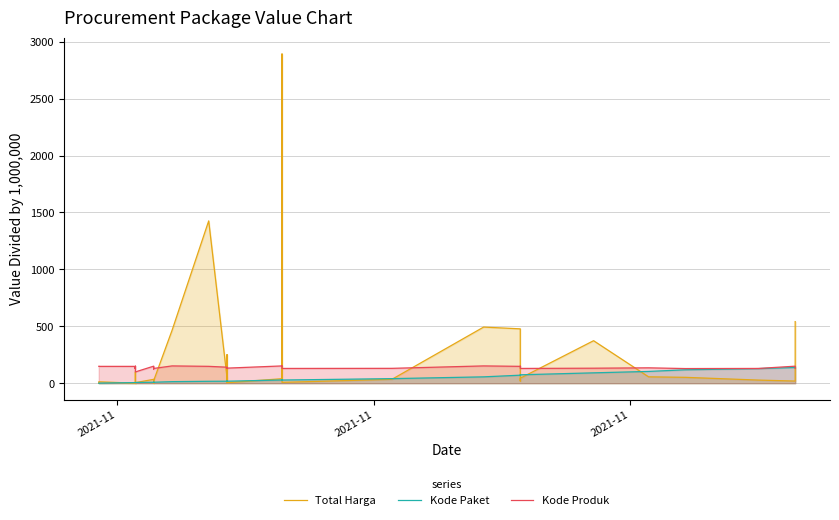

Where is the first local minimum for Total Harga?

2021-11